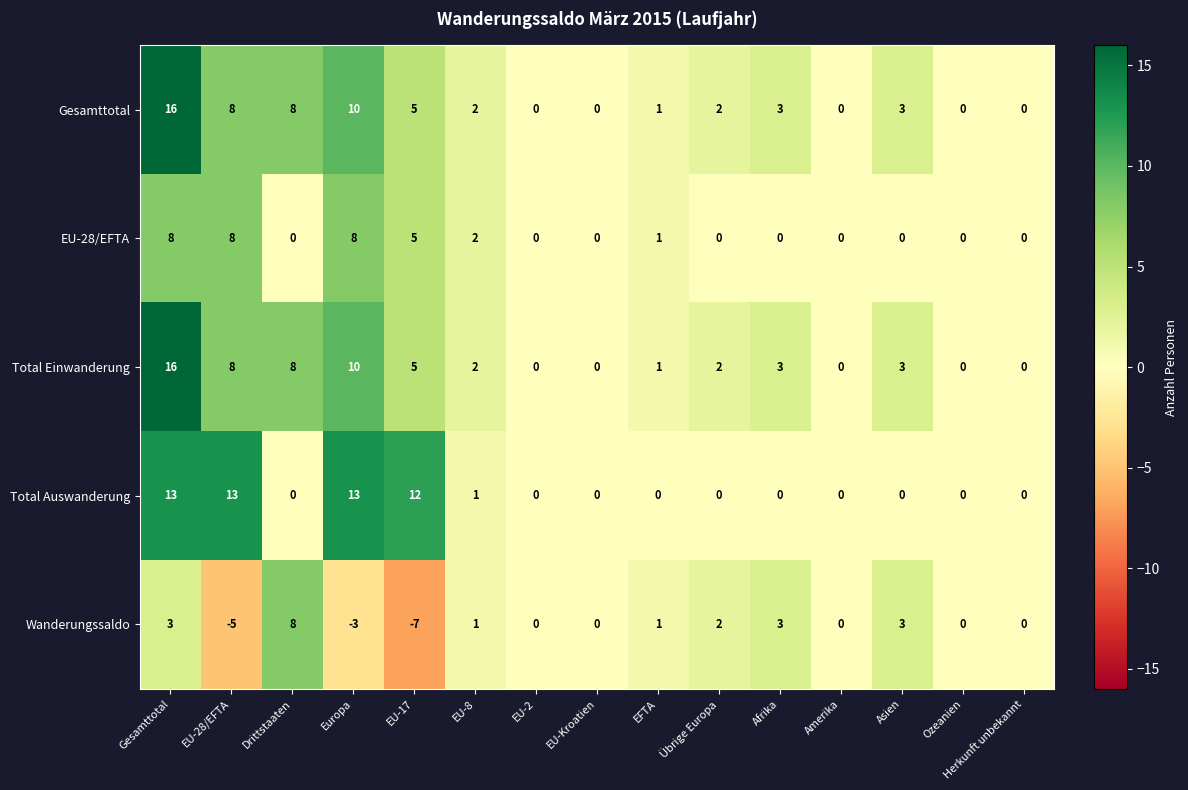

What is the spread (max minus min) of values at EFTA?

1